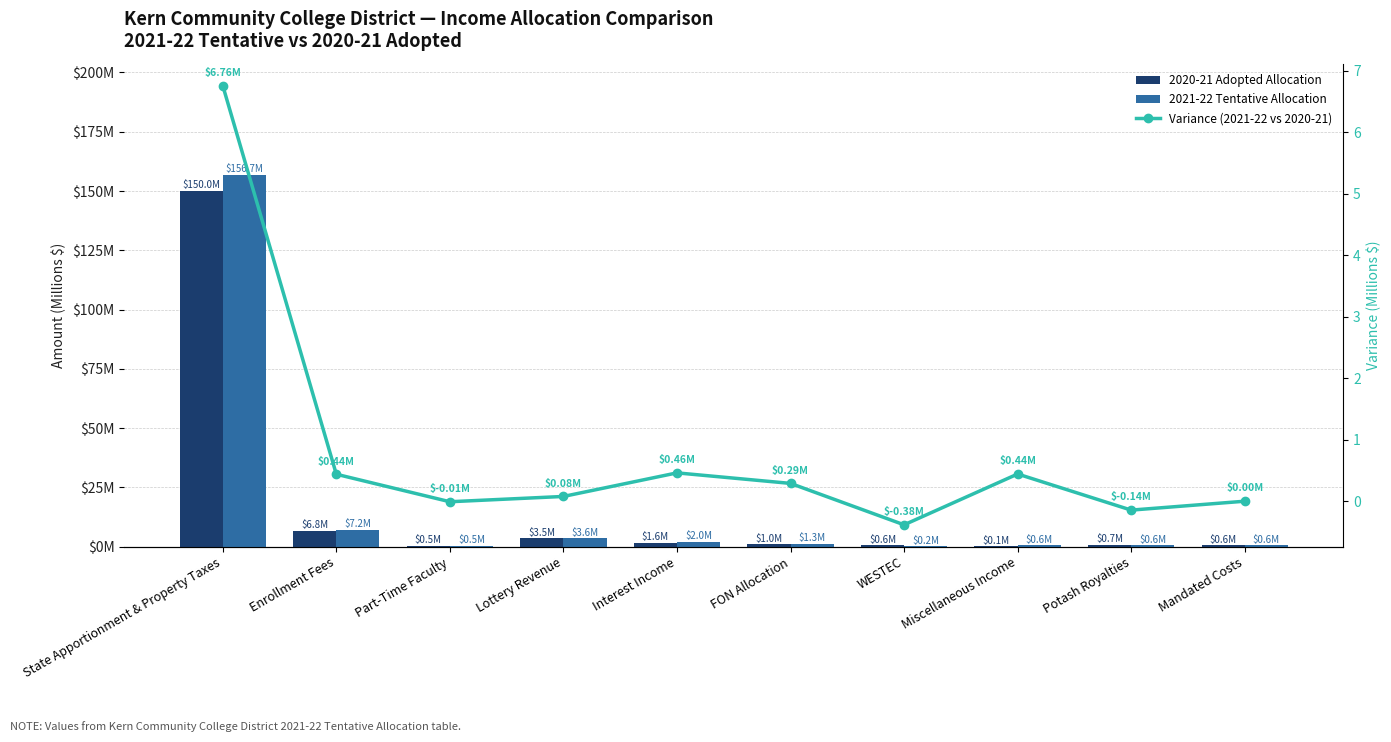

Reading left to right, transcribe all the data shown in this chart.

2020-21 Adopted Allocation: 150.0	6.8	0.5	3.5	1.6	1.0	0.6	0.1	0.7	0.6
2021-22 Tentative Allocation: 156.7	7.2	0.5	3.6	2.0	1.3	0.2	0.6	0.6	0.6
Variance (2021-22 vs 2020-21): 6.8	0.4	-0.0	0.1	0.5	0.3	-0.4	0.4	-0.1	0.0